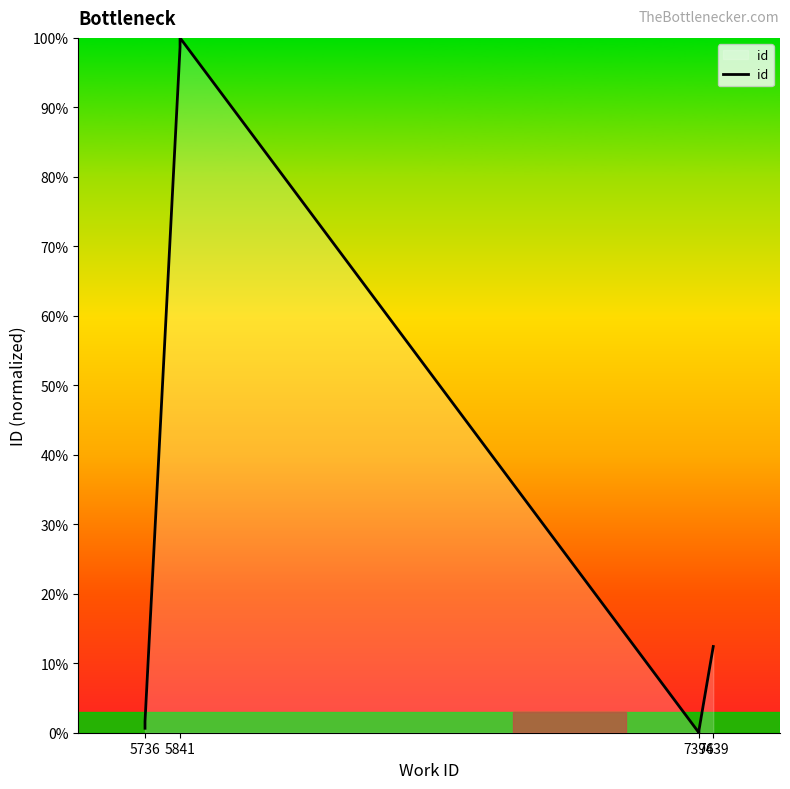

What is the greatest value displayed?

100.0